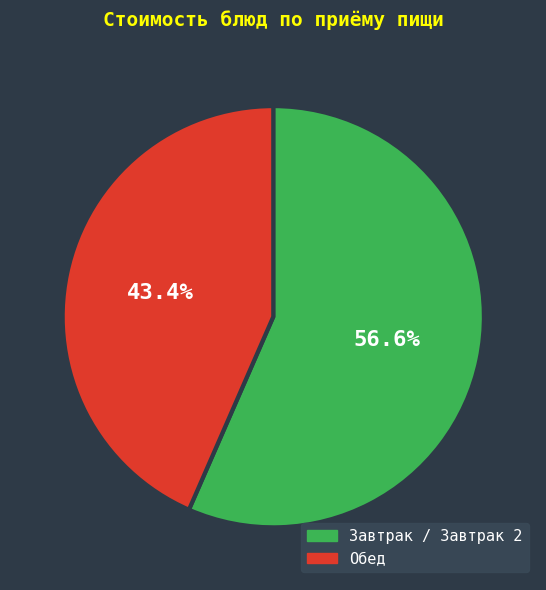

Which slice is the smallest?

Обед